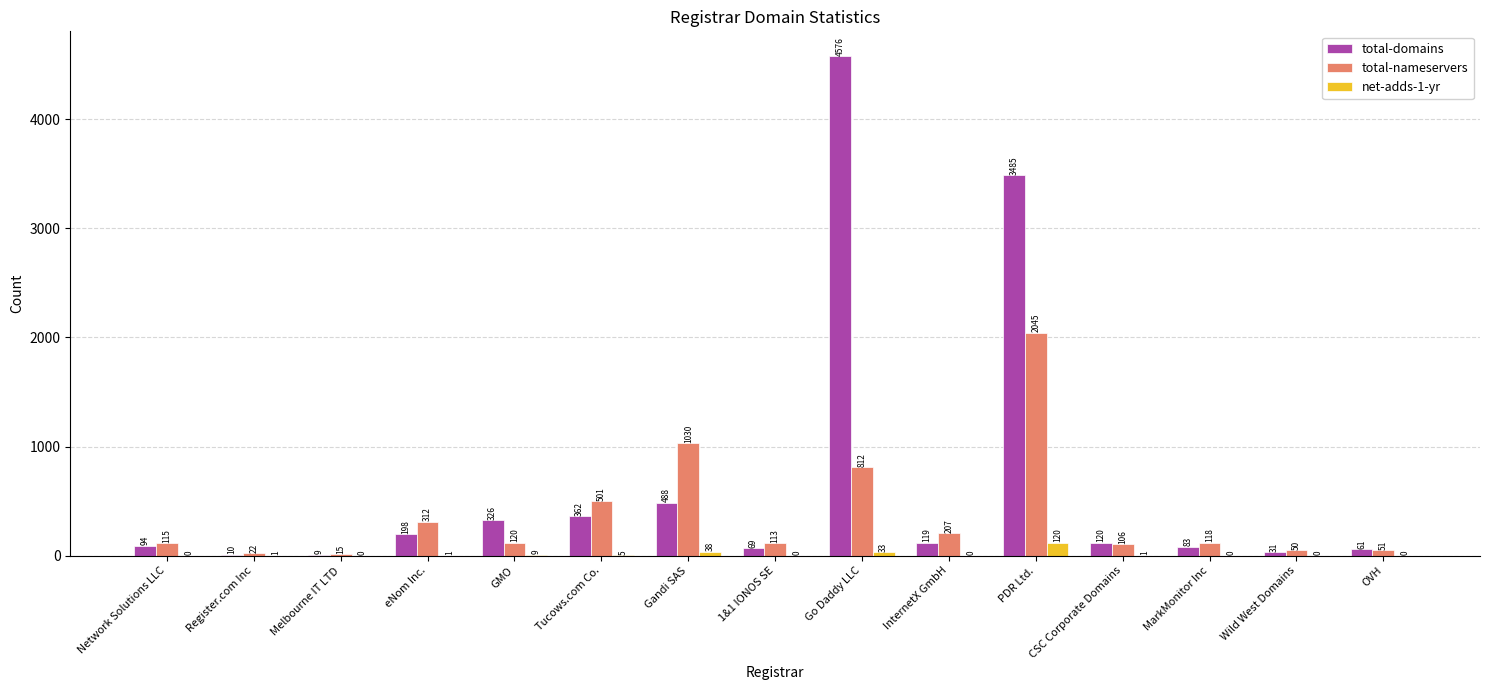

What is the maximum value for total-domains?

4576